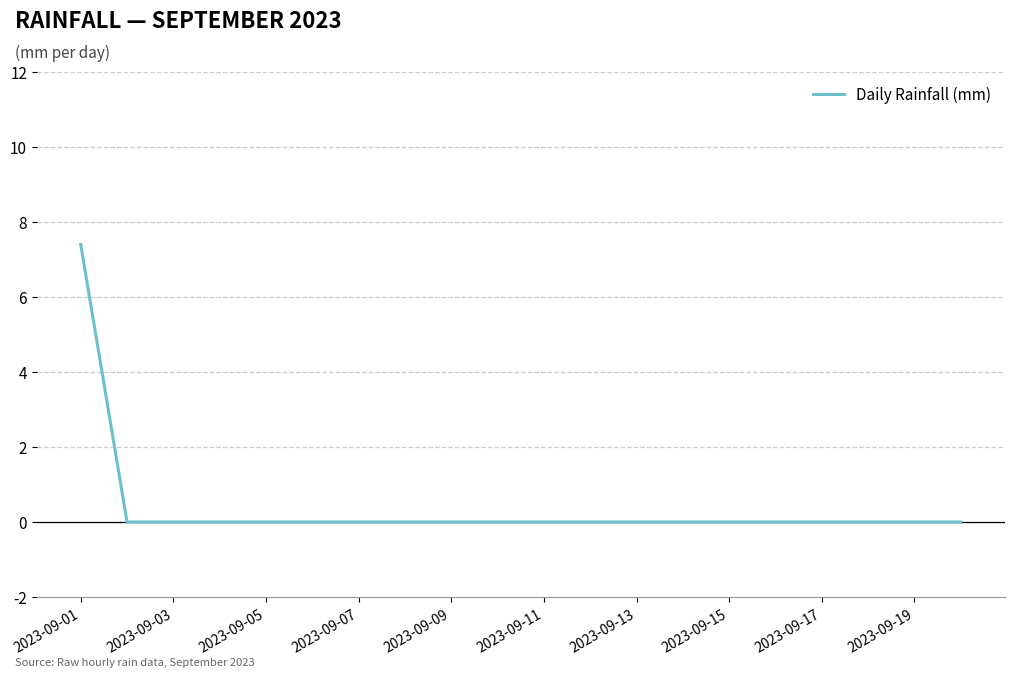

What is the maximum value shown in the chart?

7.4